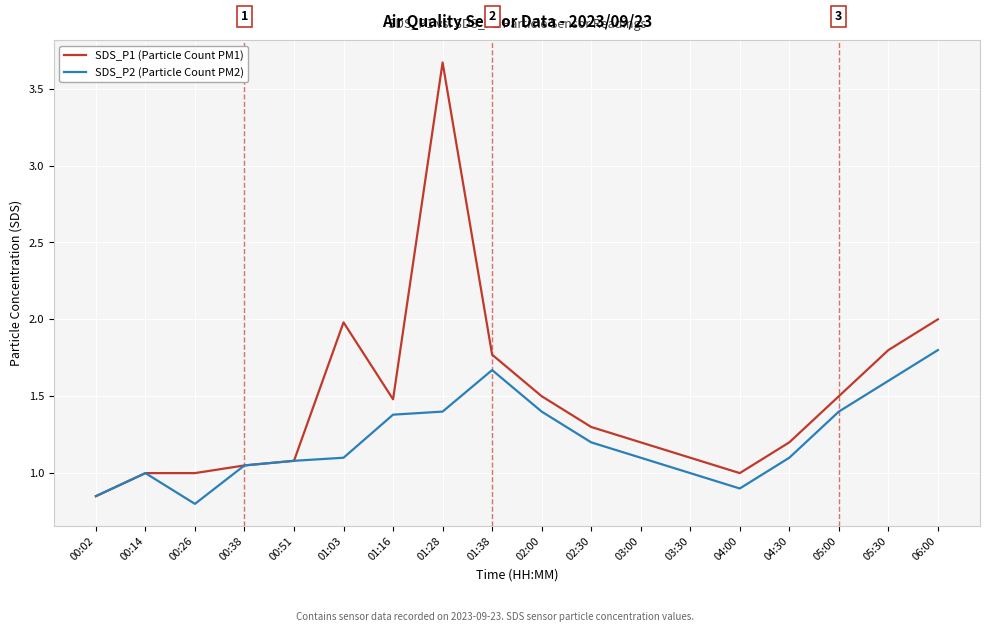

Rank the series by their average value, from highest to lowest.

SDS_P1 (Particle Count PM1), SDS_P2 (Particle Count PM2)